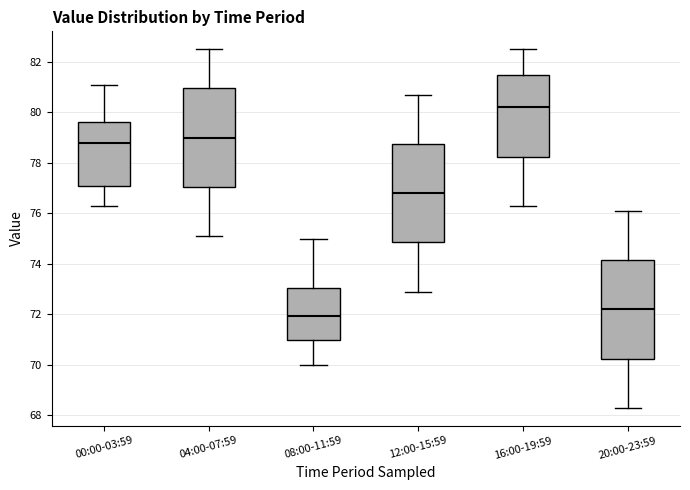

Which box has the lowest median line?

08:00-11:59